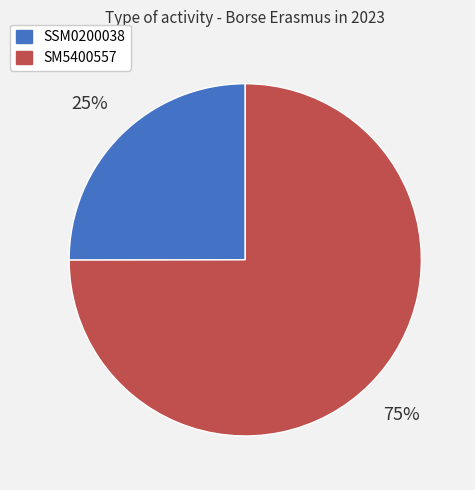

What percentage is the SM5400557 slice, to the nearest percent?

75%